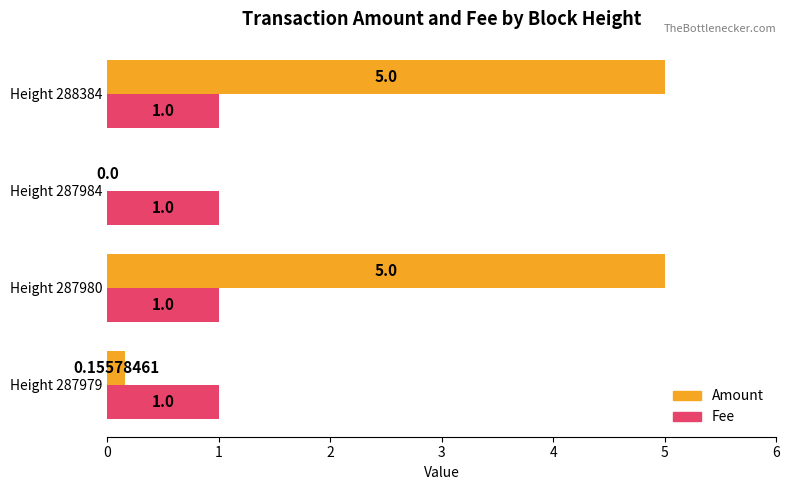

Count the number of data series in this chart.

2